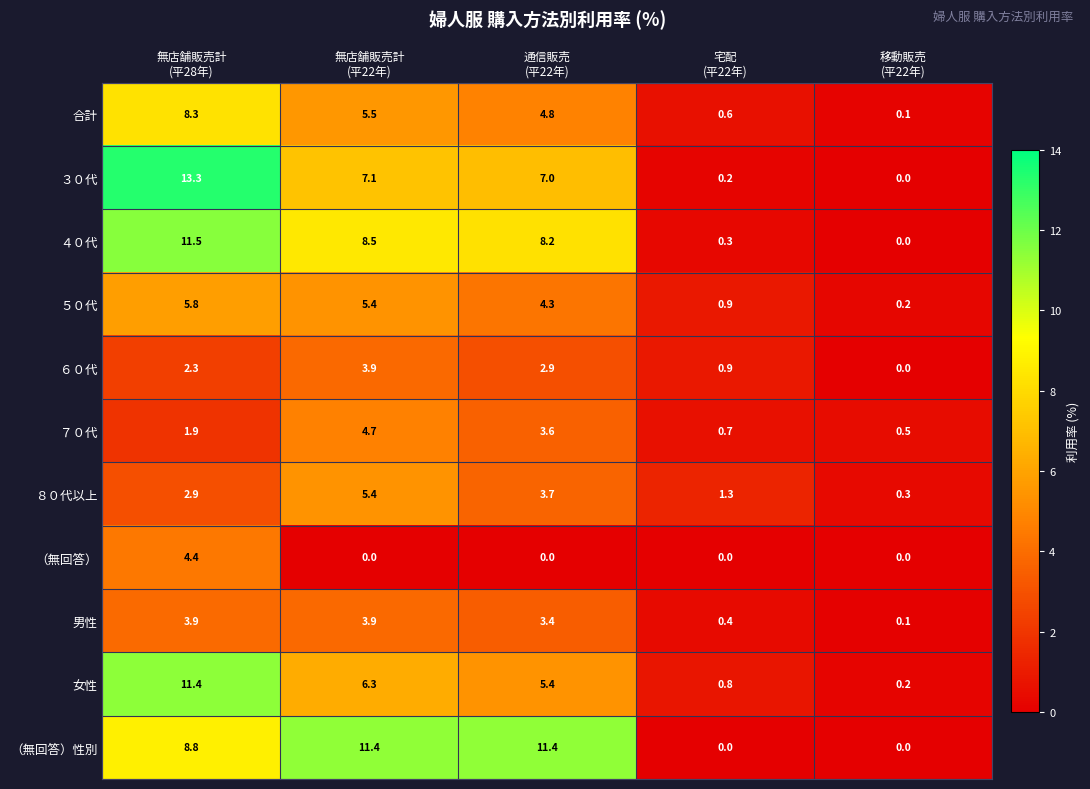

At how many categories does at least one series exceed 10?

3